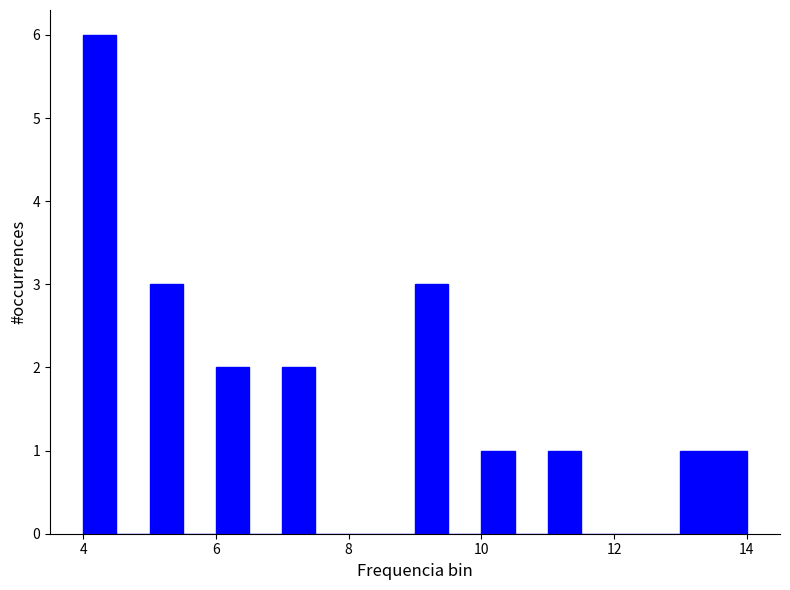

Read against the x-axis, roughly where is the centre of the tallest bar?

4.2